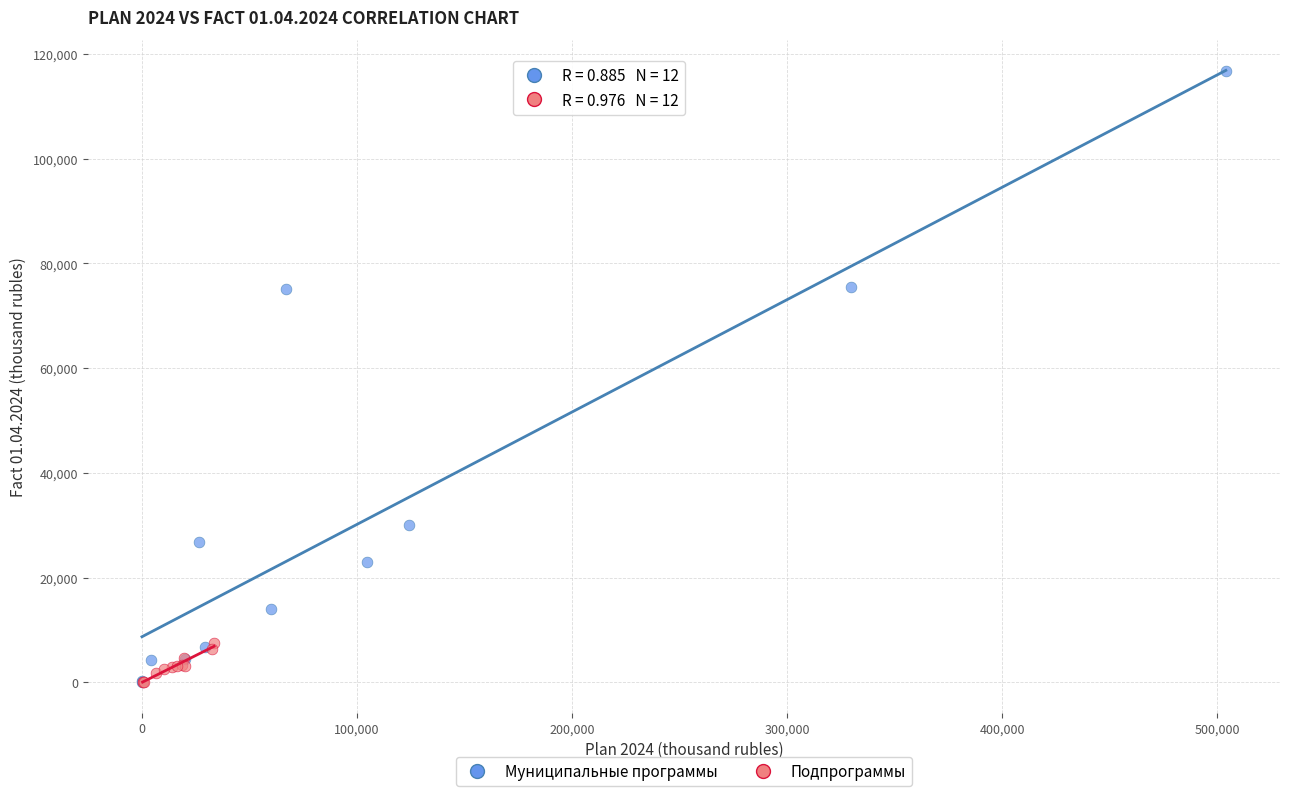

Which series contains the highest Y value?

Муниципальные программы